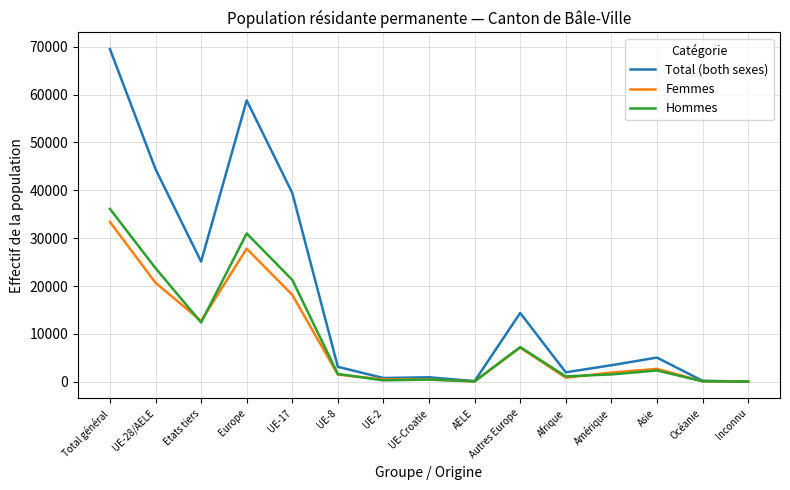

At which label is Hommes closest to 18079?

UE-17